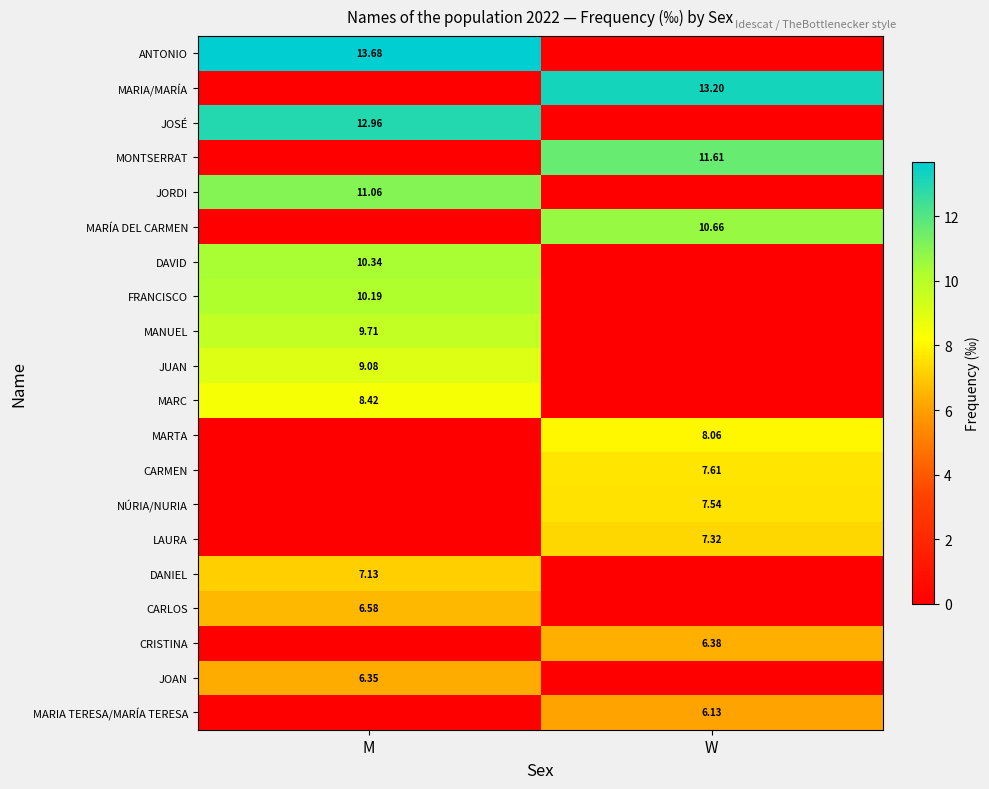

What is the sum of all CARMEN values?

7.6